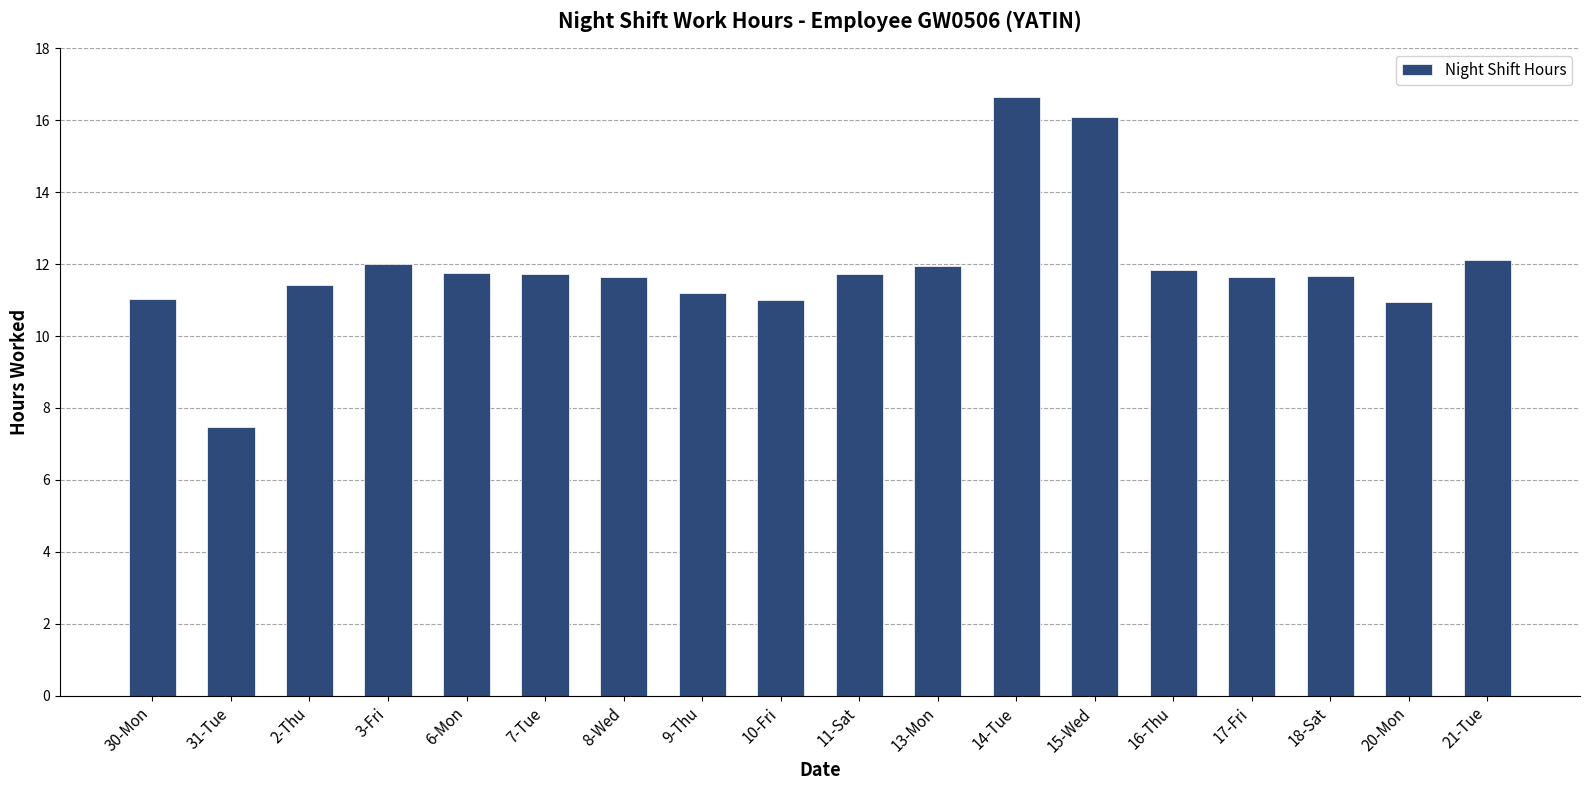

Are the bars grouped side by side (vs. stacked)?

No